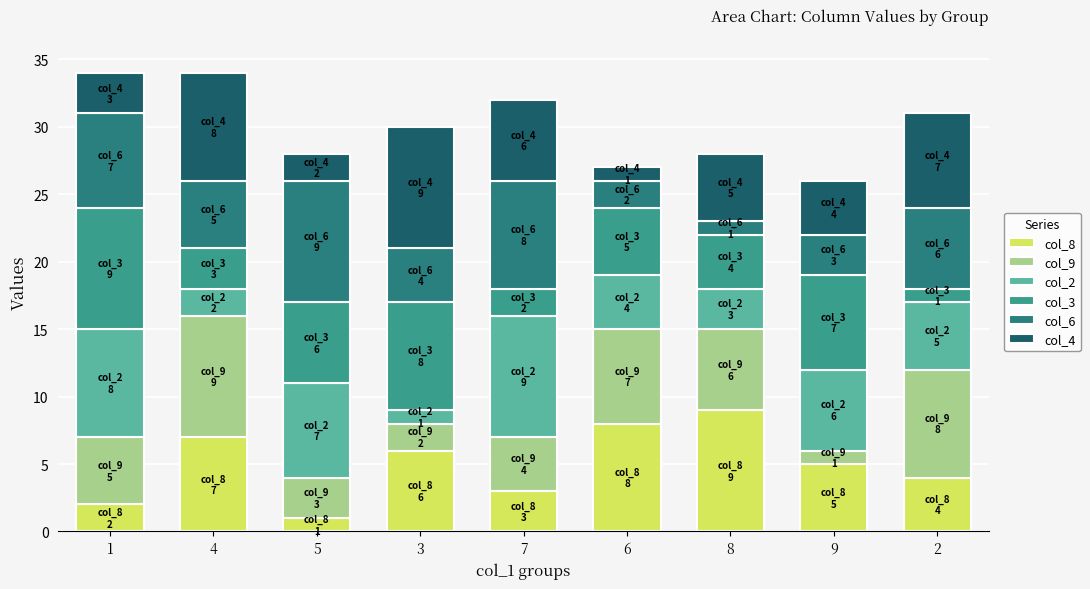

The value of col_9 at 2 is 11. True or false?

False